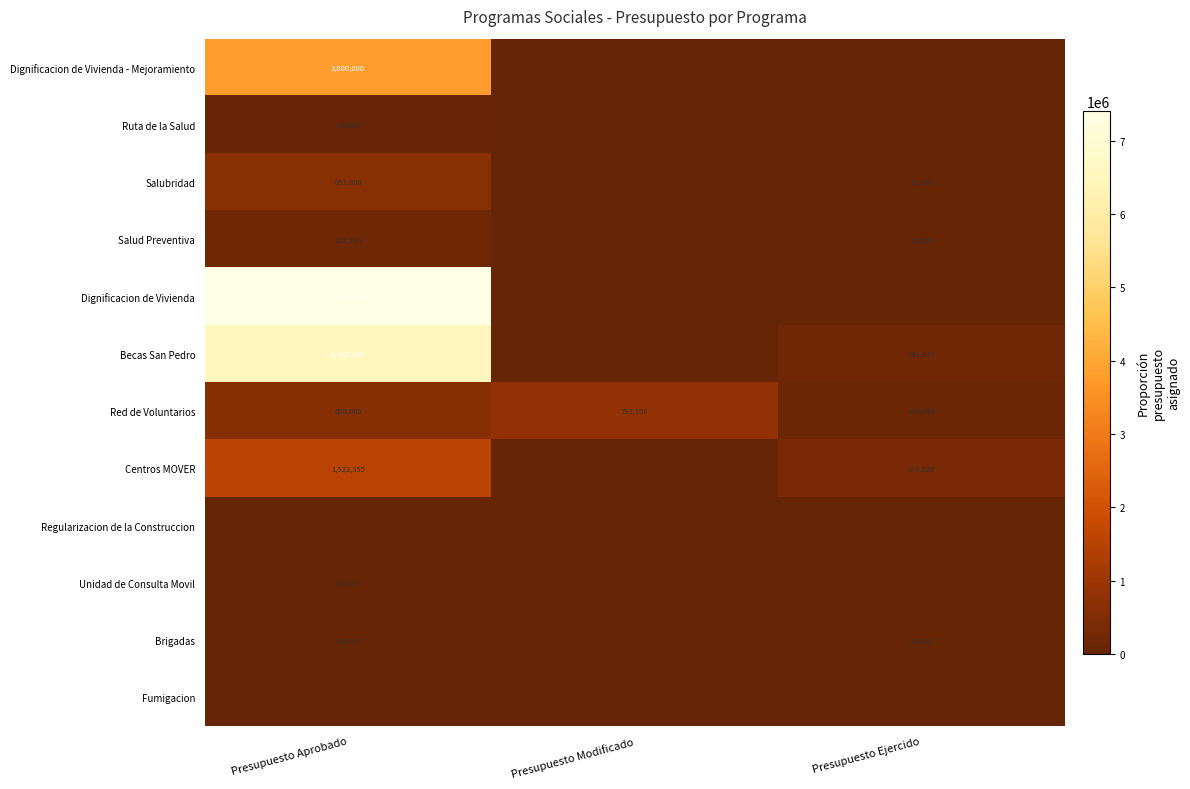

Between Presupuesto Ejercido and Presupuesto Modificado, which is larger?

Presupuesto Ejercido